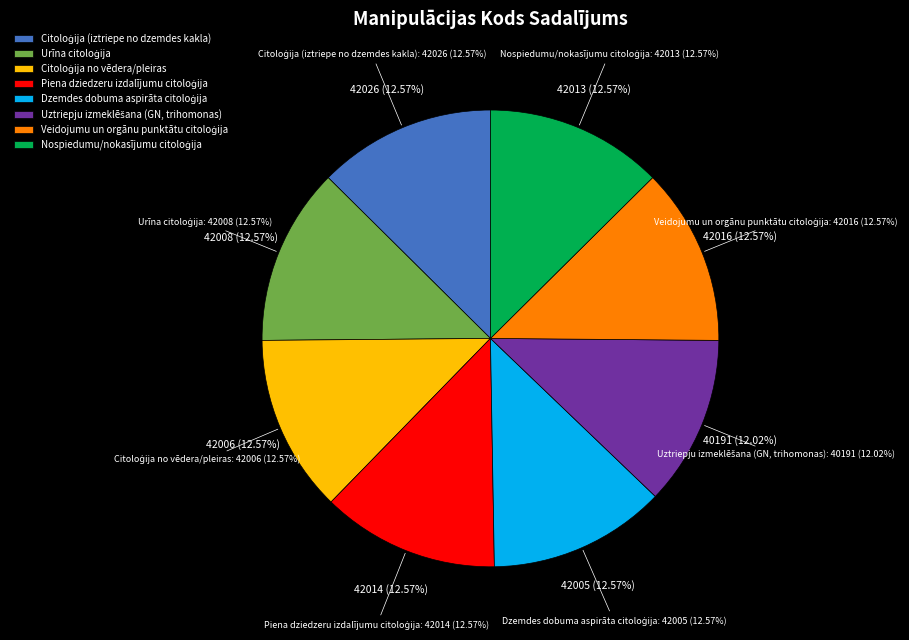

Rank the categories by value from lowest to highest.

Uztriepju izmeklēšana (GN, trihomonas), Dzemdes dobuma aspirāta citoloģija, Citoloģija no vēdera/pleiras, Urīna citoloģija, Nospiedumu/nokasījumu citoloģija, Piena dziedzeru izdalījumu citoloģija, Veidojumu un orgānu punktātu citoloģija, Citoloģija (iztriepe no dzemdes kakla)